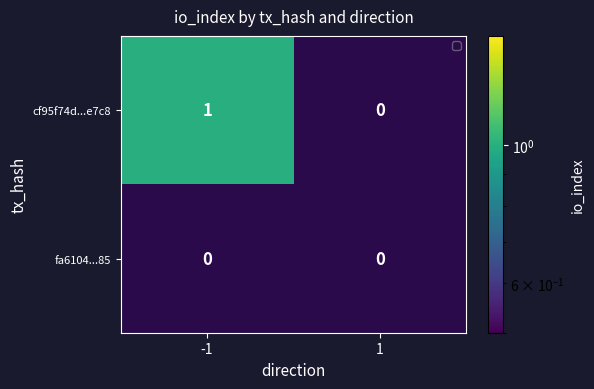

The value of cf95f74d...e7c8 at 1 is 0. True or false?

False